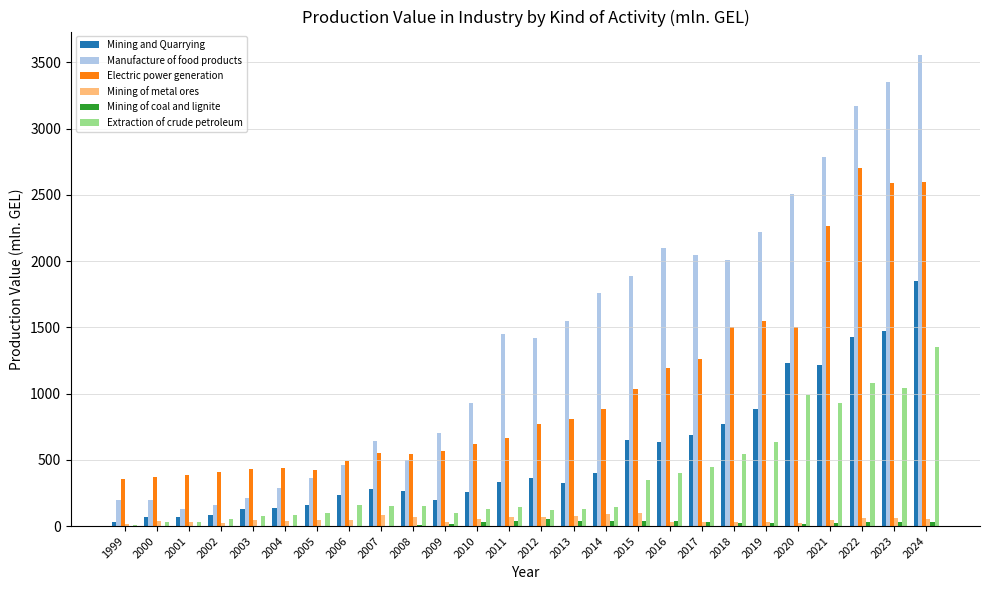

Which series changed the most between 2020 and 2022?

Electric power generation